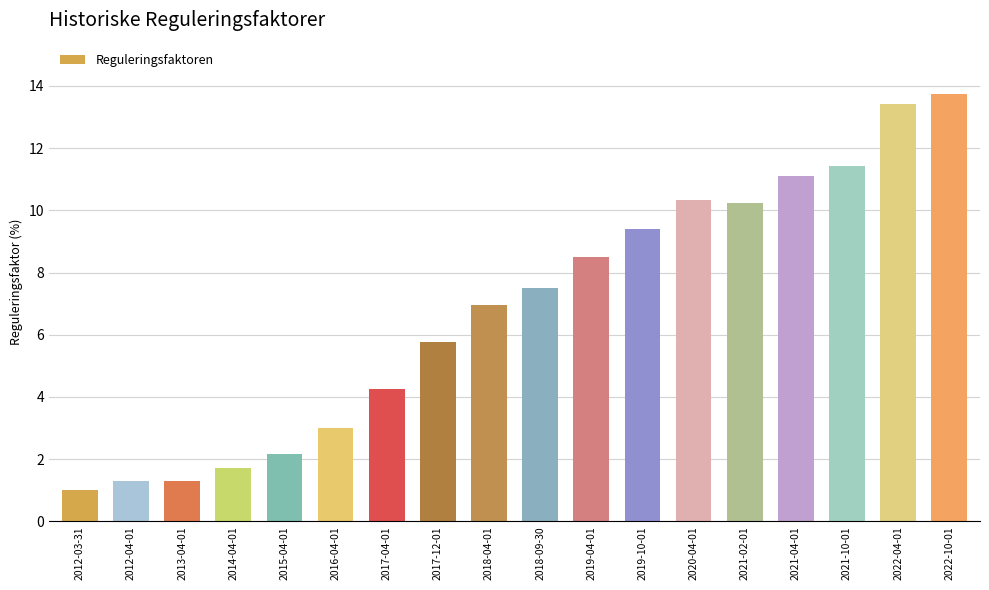

What is the label of the 11th bar from the left?

2019-04-01